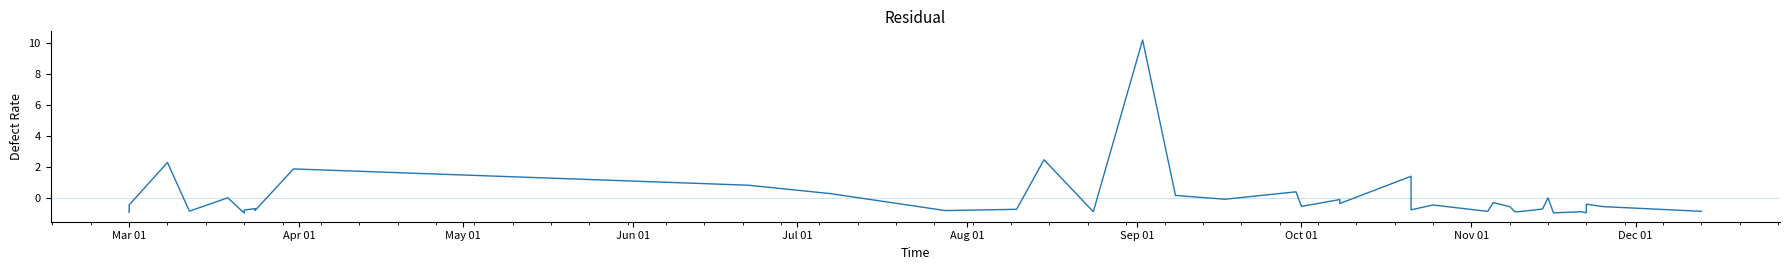

How many interior local peaks (higher than both neighbors) does the data have?

14